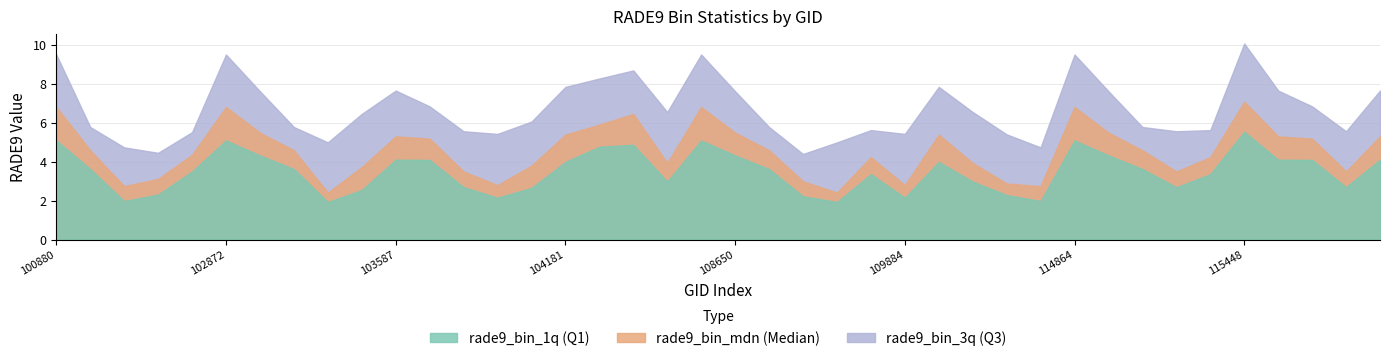

At 103713, list the series in order from largest to smallest.

rade9_bin_3q, rade9_bin_mdn, rade9_bin_1q